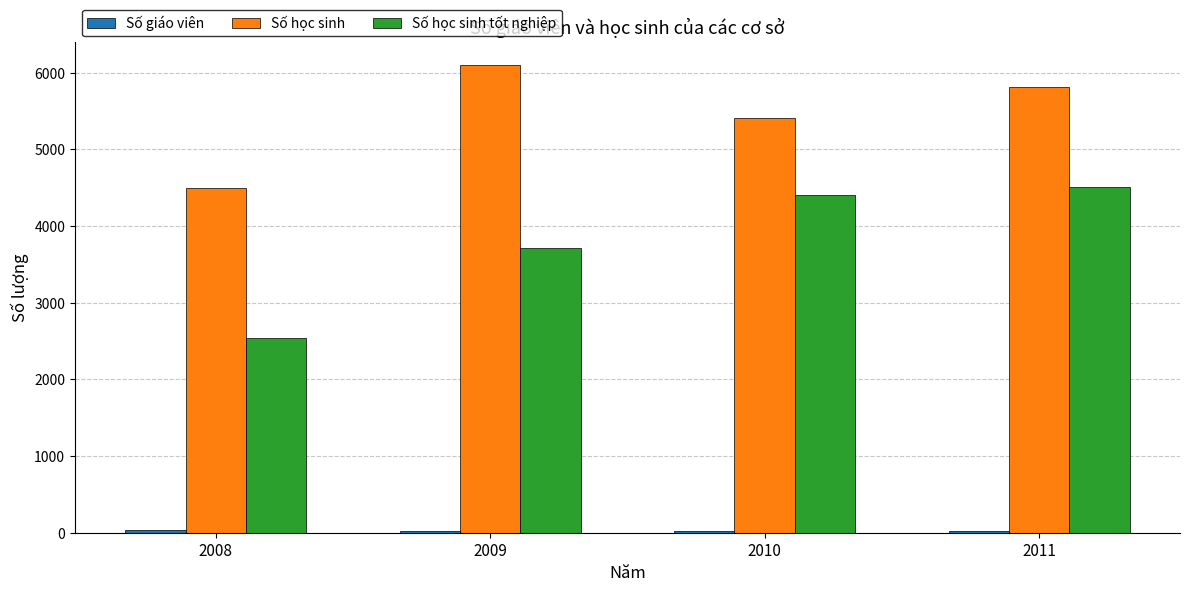

What is the sum of the Số học sinh tốt nghiệp values at 2010 and 2008?

6952